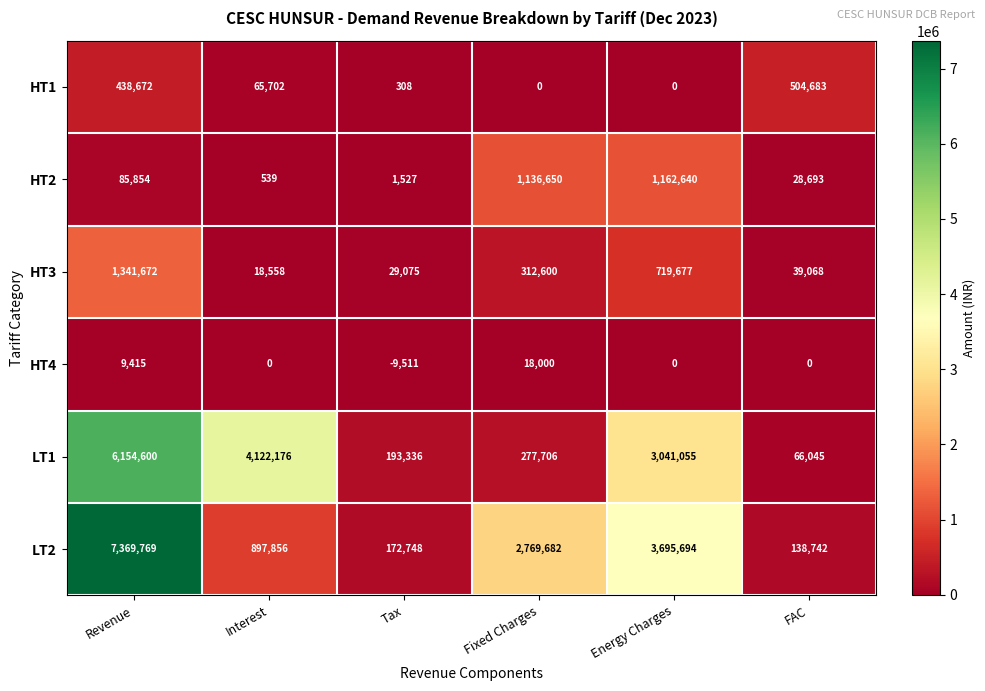

At which label does LT2 first exceed 2769682?

Revenue